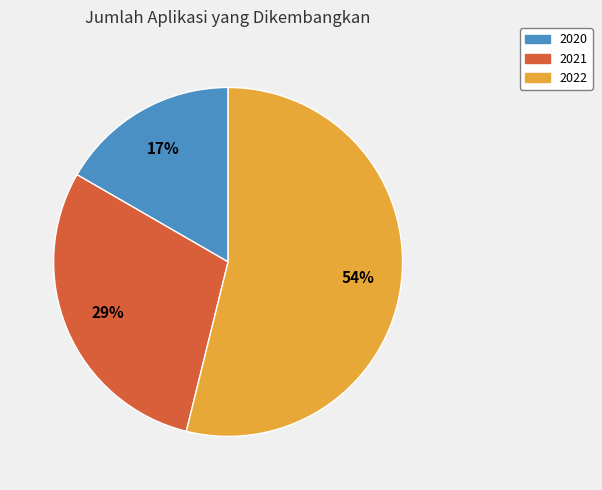

Count the number of slices in the pie.

3